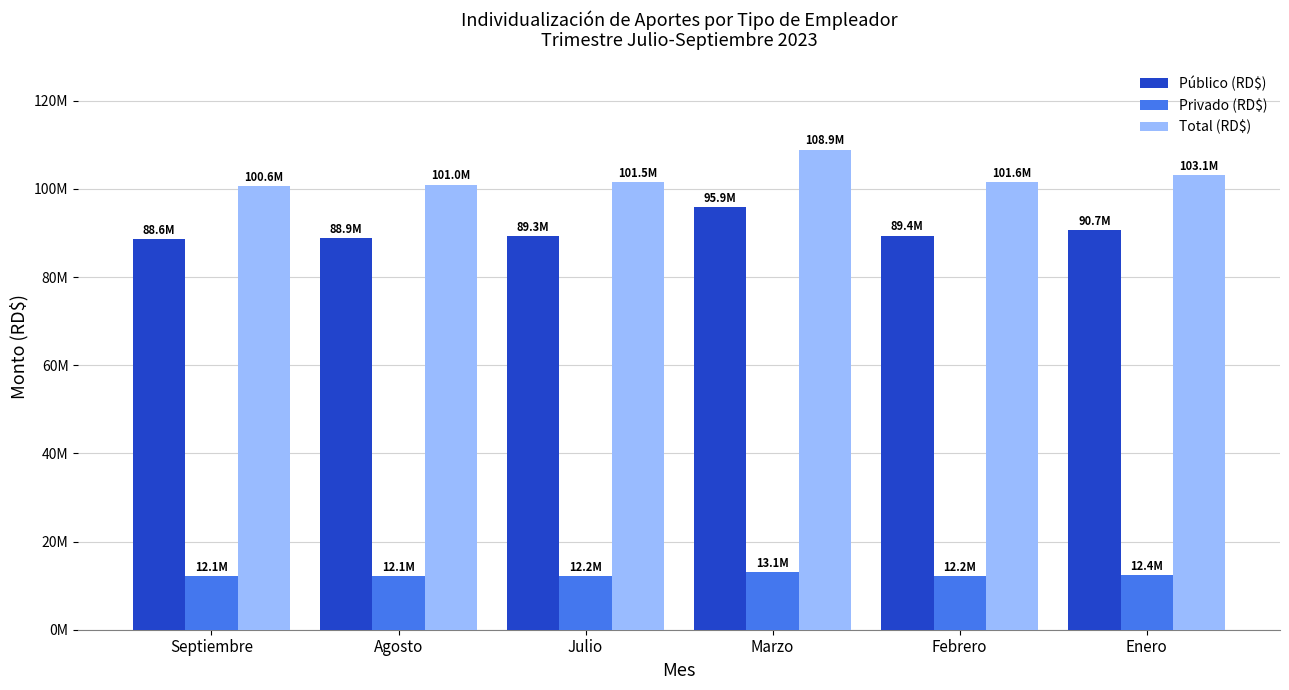

Which category has the lowest value in the Total (RD$) series?

Septiembre